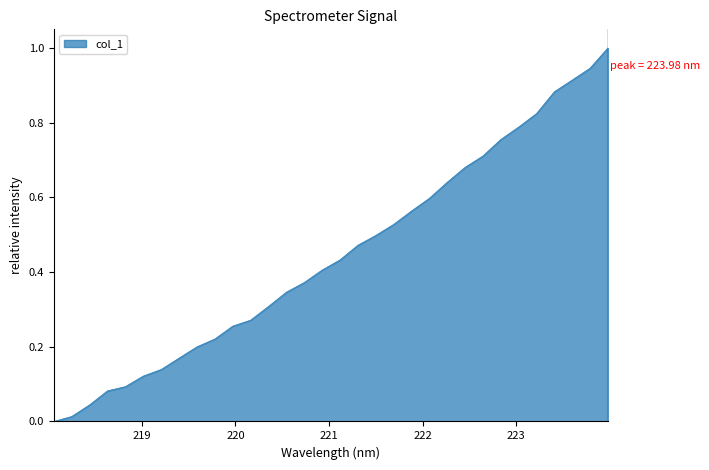

What is the difference between the maximum and minimum values?

1.0